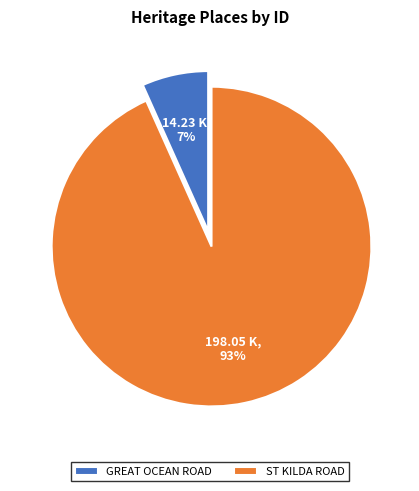

Does GREAT OCEAN ROAD account for over 50% of the chart?

No